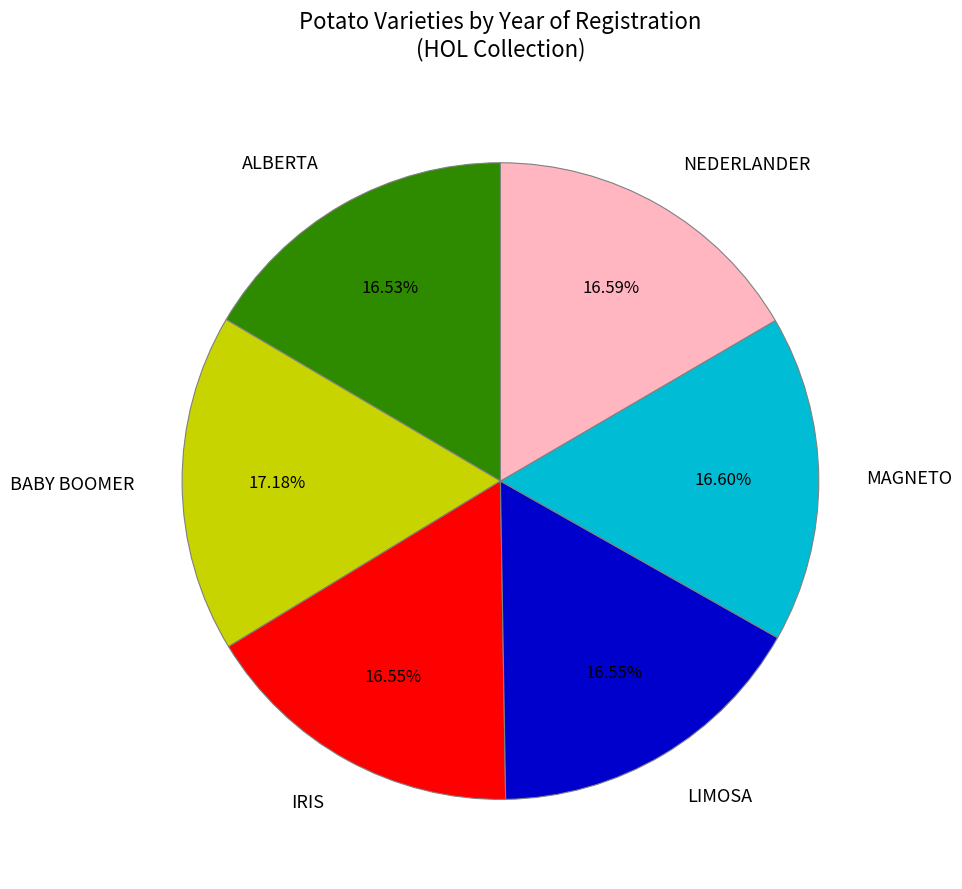

Is there any slice that represents more than half of the pie?

No